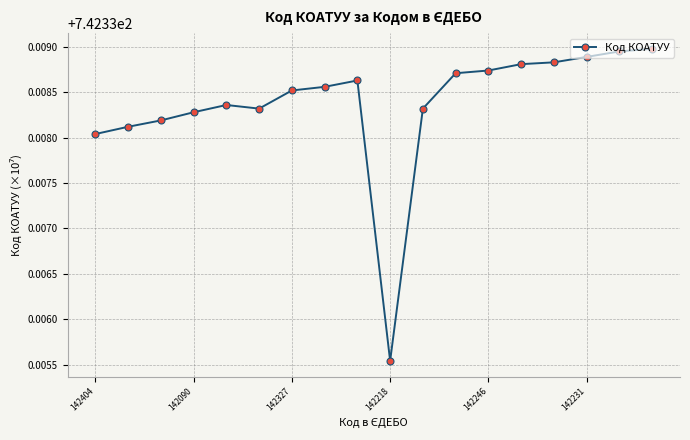

Count the values in the range 742 to 743.

18